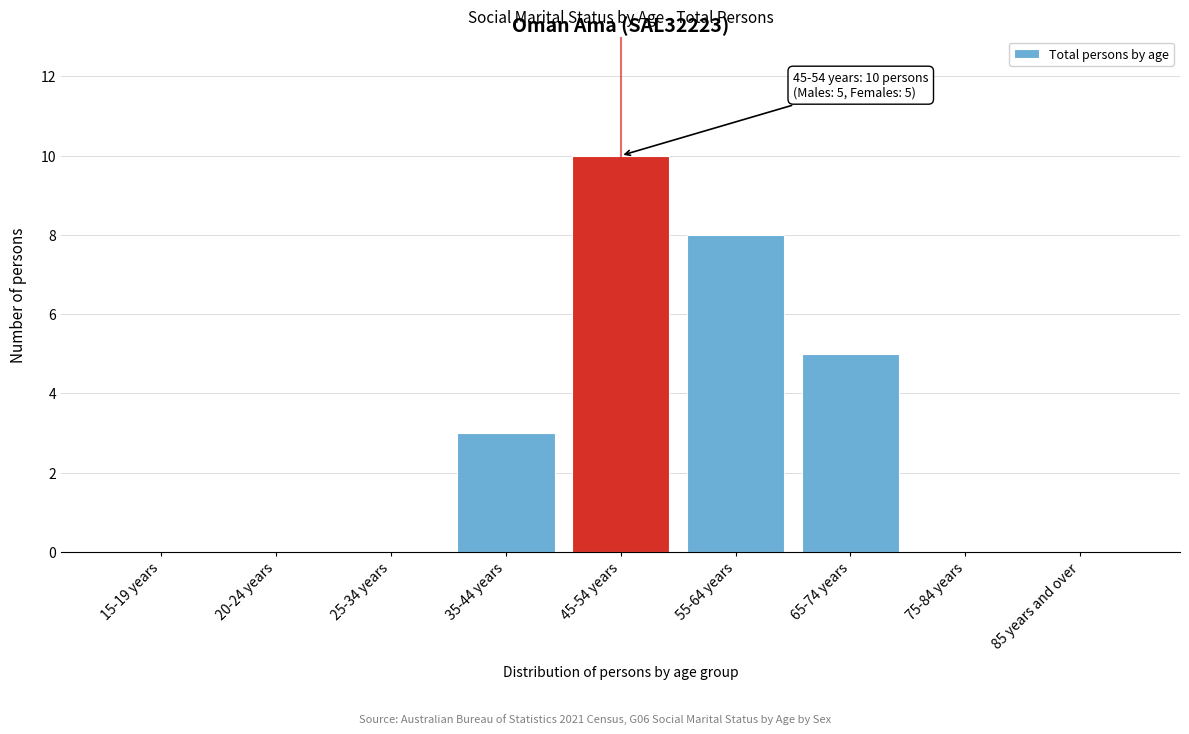

Reading left to right, list all the values displayed in this chart.

15-19 years=0	20-24 years=0	25-34 years=0	35-44 years=3	45-54 years=10	55-64 years=8	65-74 years=5	75-84 years=0	85 years and over=0